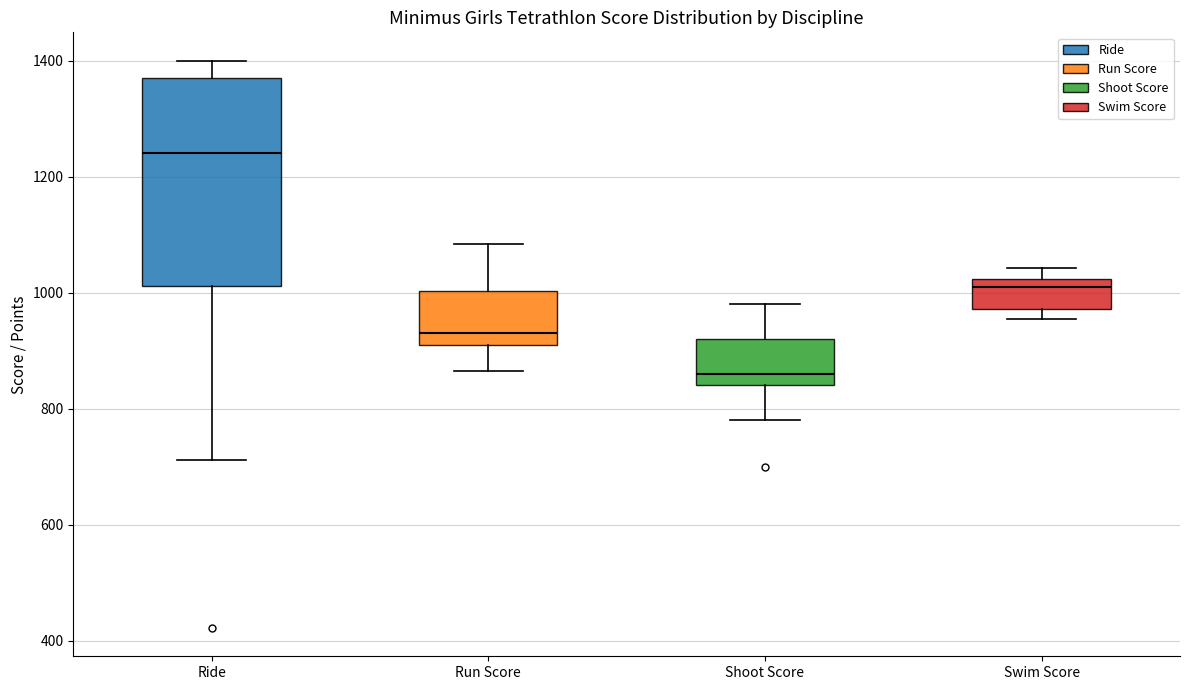

Which box has the lowest median line?

Shoot Score